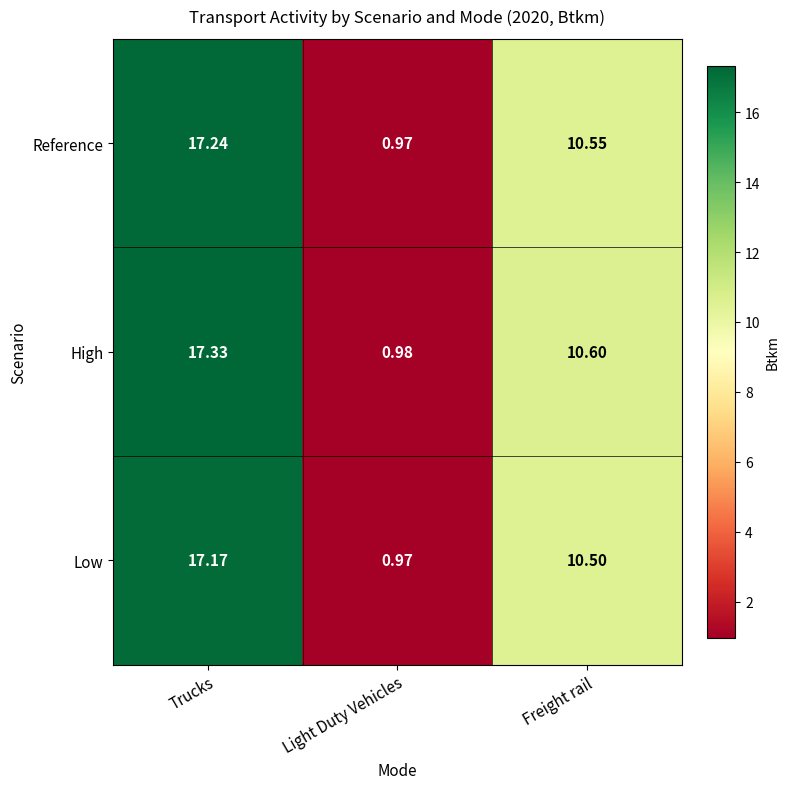

Rank the series at Freight rail from highest to lowest value.

High, Reference, Low